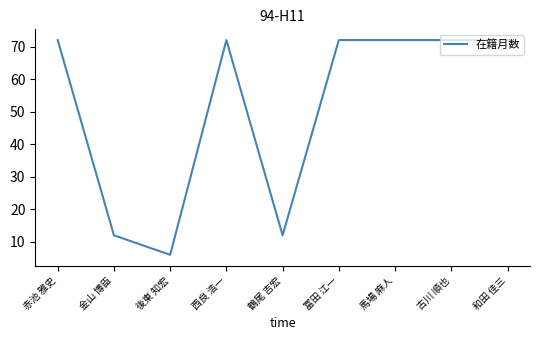

Count the number of categories in the chart.

9